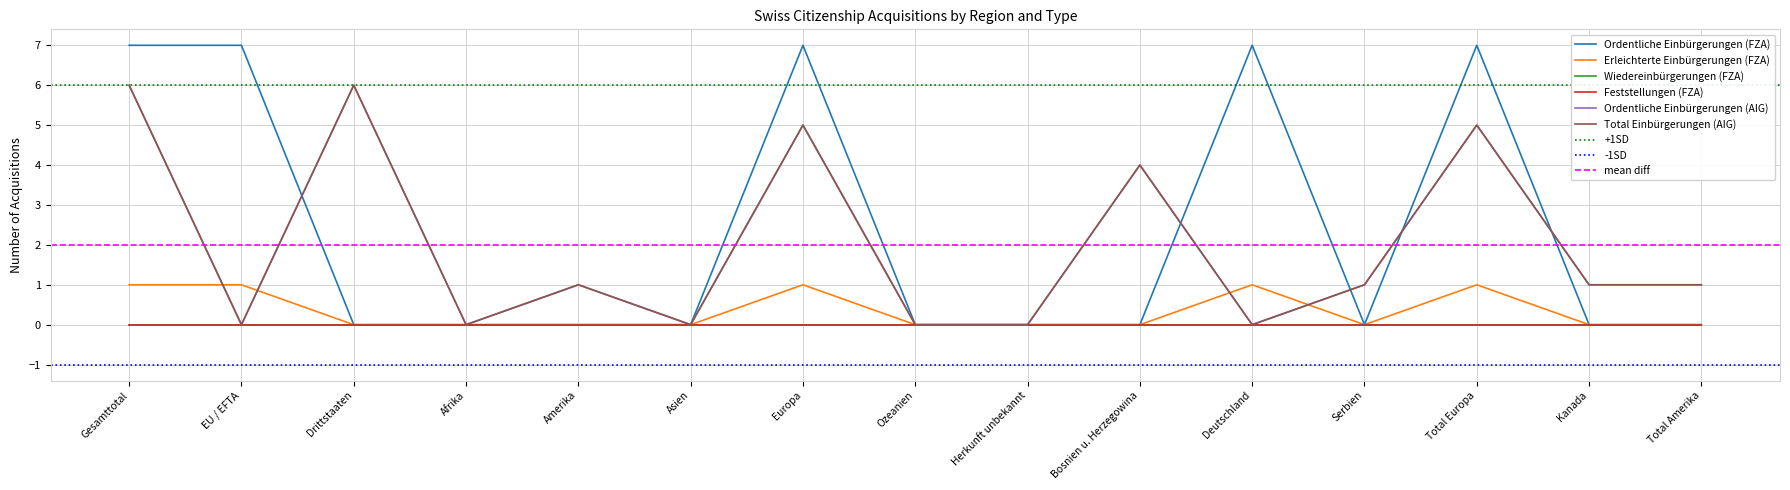

What is the sum of all Ordentliche Einbürgerungen (FZA) values?

35